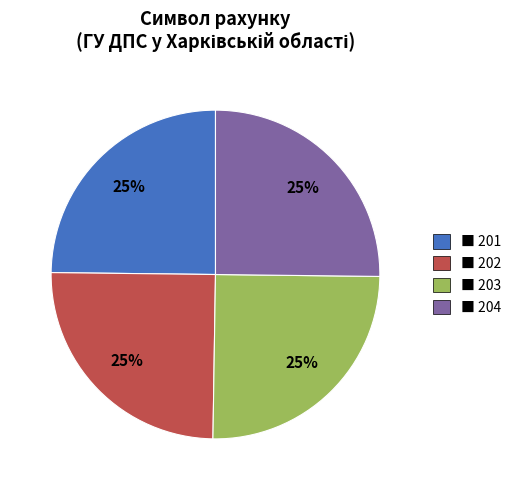

Count the number of slices in the pie.

4